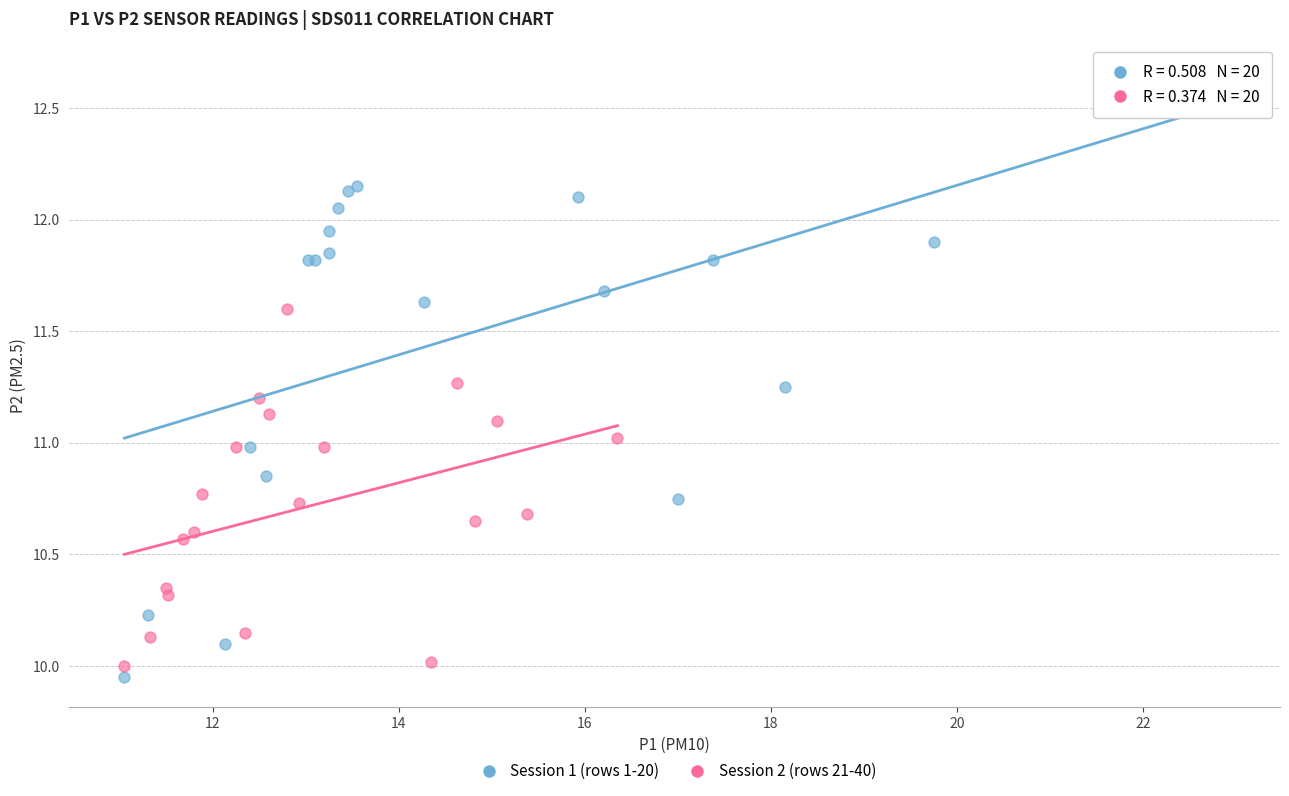

Which series has the largest Y range (max minus min)?

Session 1 (rows 1-20)